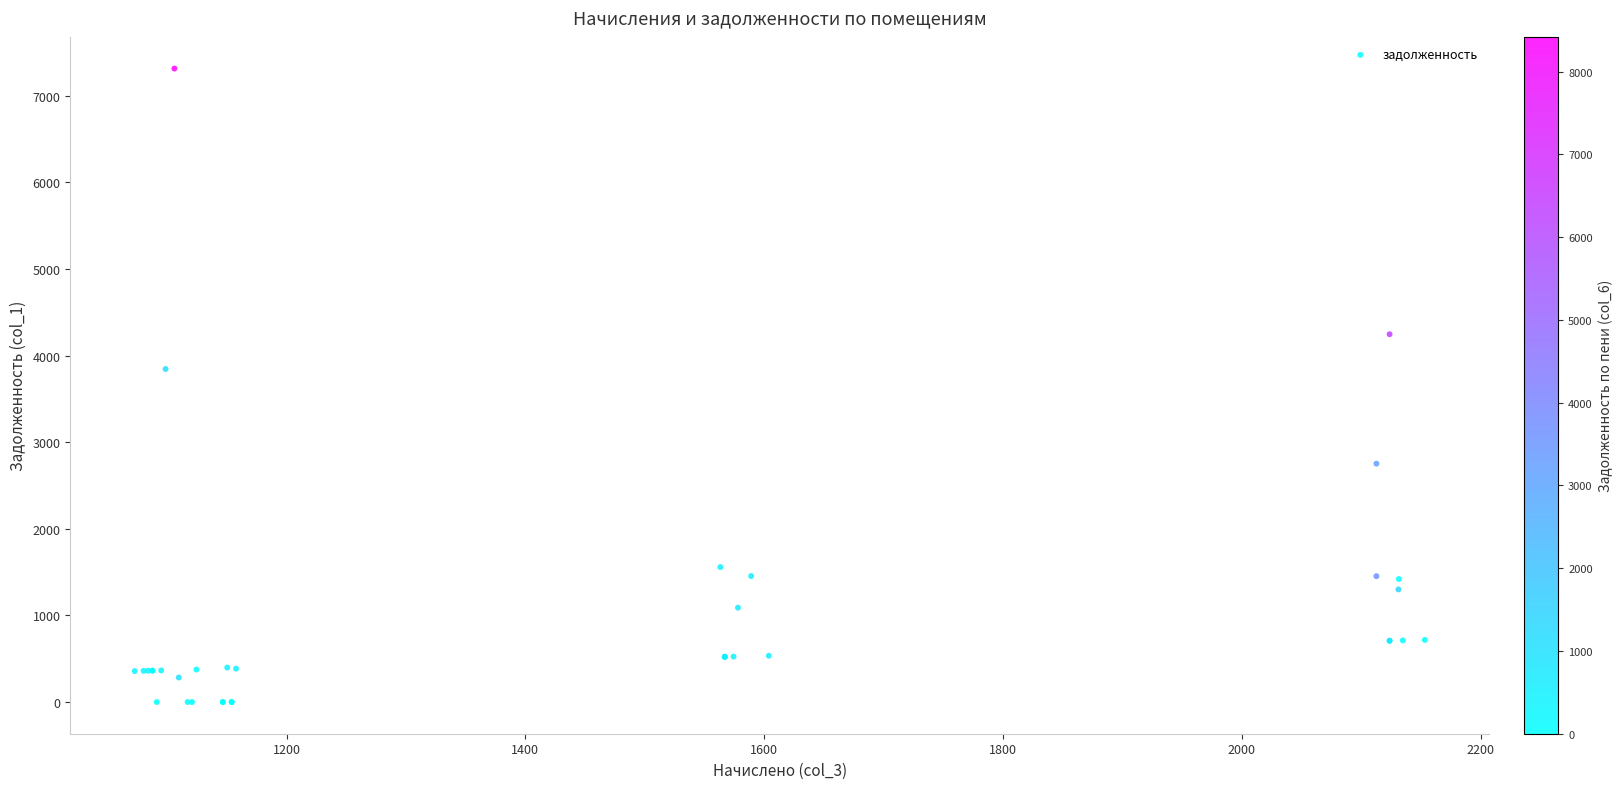

What Y value in the scatter plot is closest to 3657?

3846.0